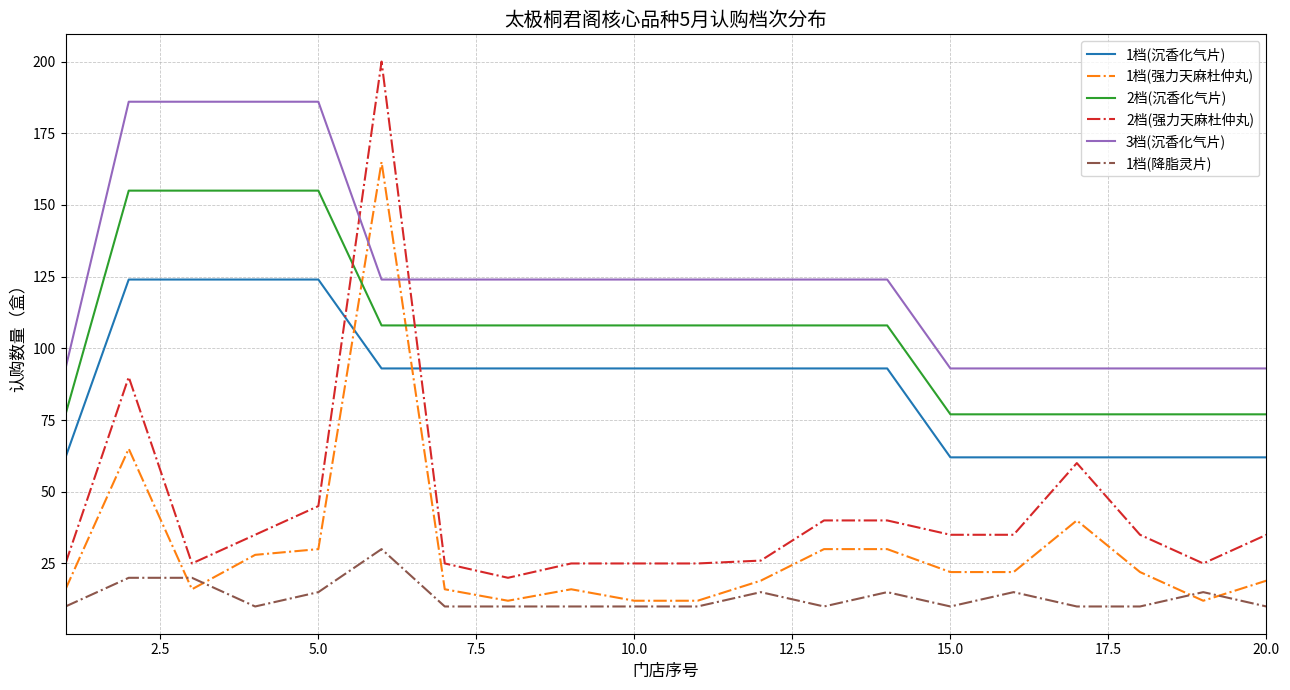

Reading right to left, what are all the values shown in this chart?

1档(沉香化气片): 62	62	62	62	62	62	93	93	93	93	93	93	93	93	93	124	124	124	124	62
1档(强力天麻杜仲丸): 19	12	22	40	22	22	30	30	19	12	12	16	12	16	165	30	28	16	65	16
2档(沉香化气片): 77	77	77	77	77	77	108	108	108	108	108	108	108	108	108	155	155	155	155	77
2档(强力天麻杜仲丸): 35	25	35	60	35	35	40	40	26	25	25	25	20	25	200	45	35	25	90	25
3档(沉香化气片): 93	93	93	93	93	93	124	124	124	124	124	124	124	124	124	186	186	186	186	93
1档(降脂灵片): 10	15	10	10	15	10	15	10	15	10	10	10	10	10	30	15	10	20	20	10